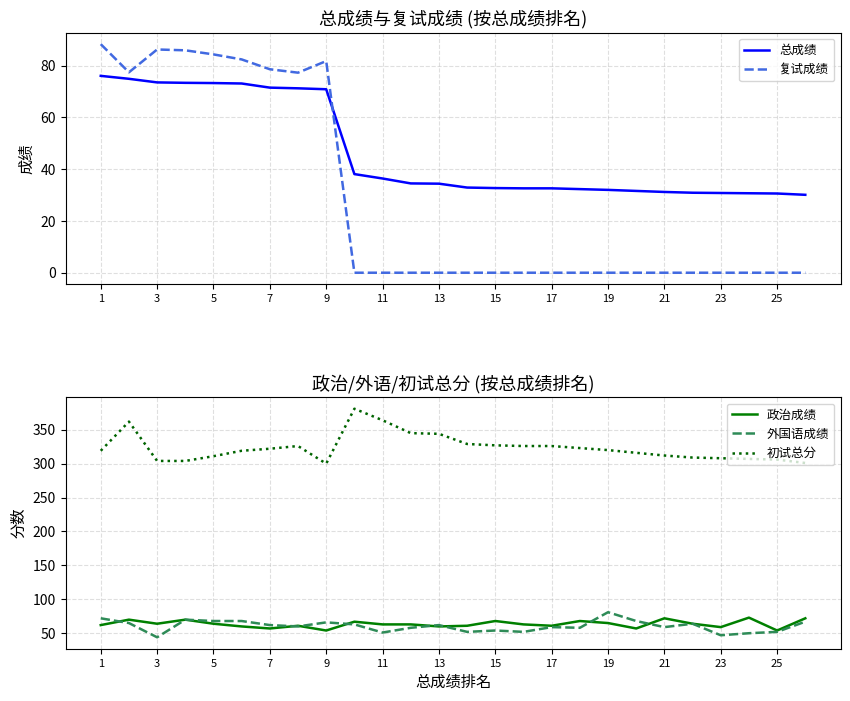

What is the value of the 总成绩 point at the 12th from the left?

34.5